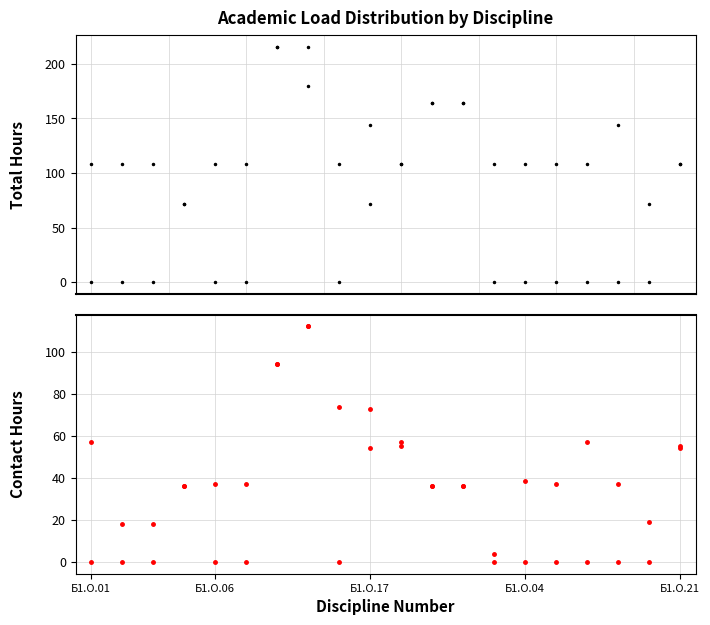

What is the difference between the Contact Hours Sem7 values at 8 and 10?

55.0